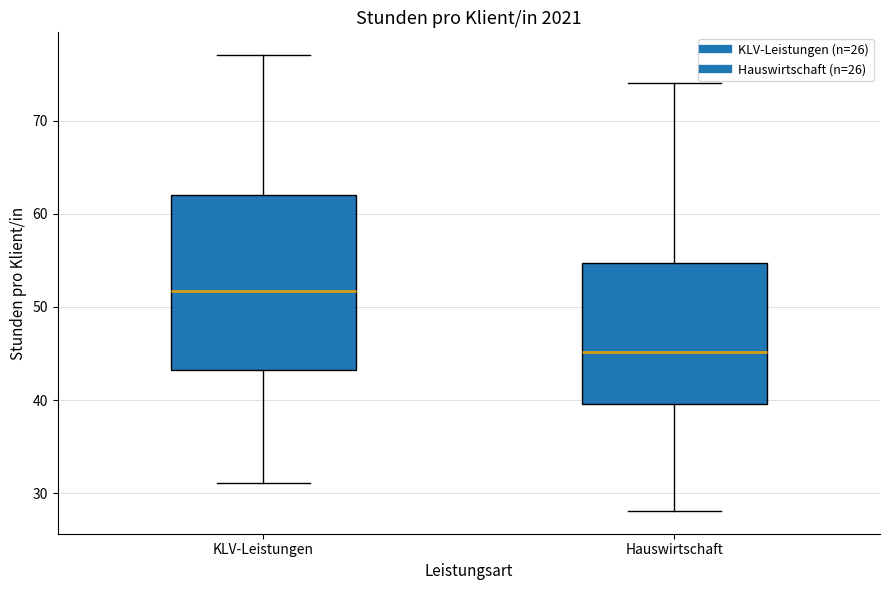

Where does the lower whisker of the box for KLV-Leistungen end on the y-axis? The values are not printed on the chart, so give them approximately, as read against the axis.

31